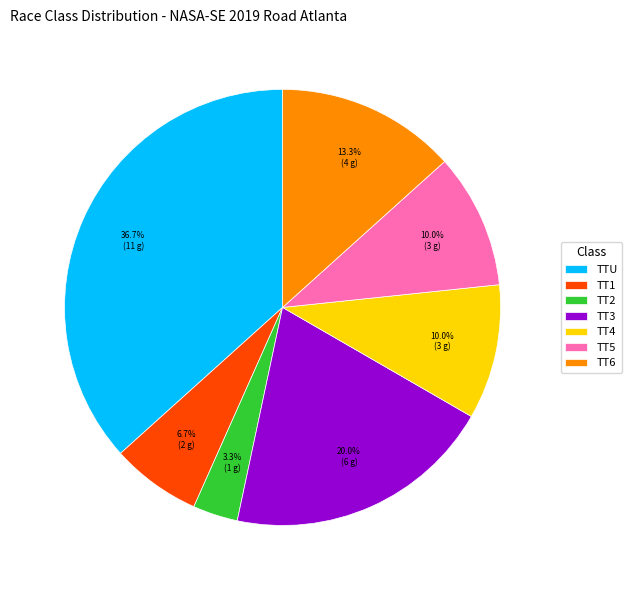

How many segments does this pie chart have?

7